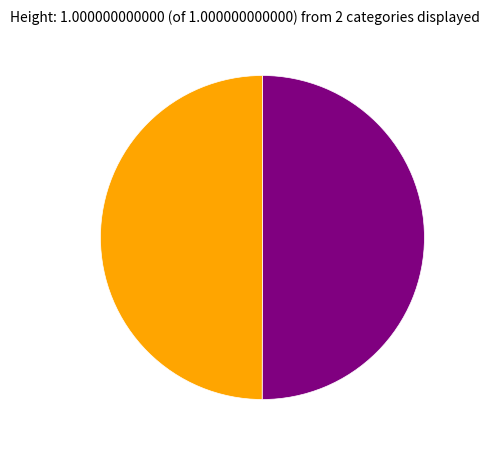

How many slices are in this pie chart?

2